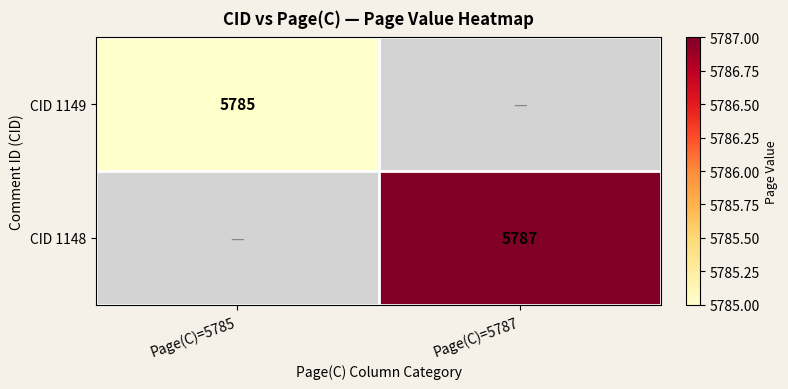

Is the value of CID 1149 at Page(C)=5785 greater than the value of CID 1148 at Page(C)=5787?

No